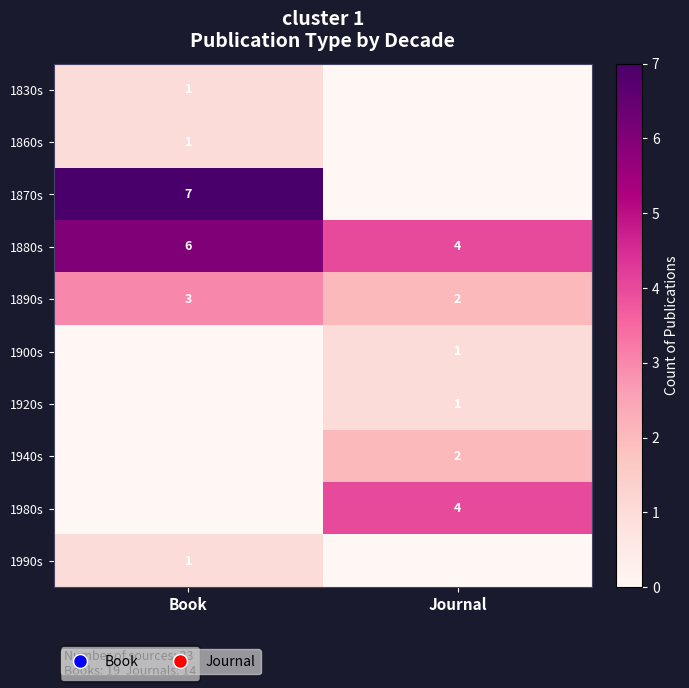

How many values in the 1890s series are below 3?

1